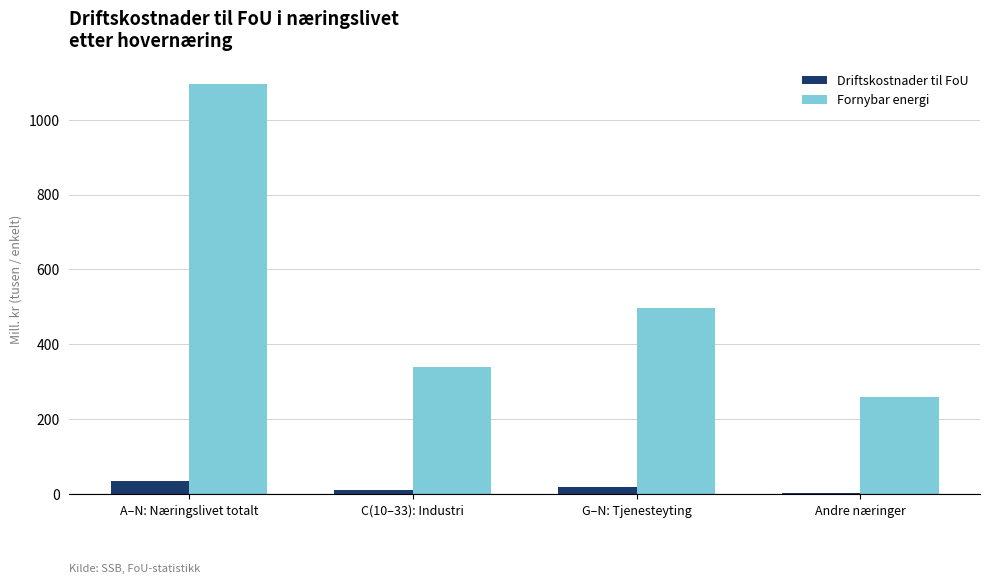

At which label is Fornybar energi closest to 677?

G–N: Tjenesteyting